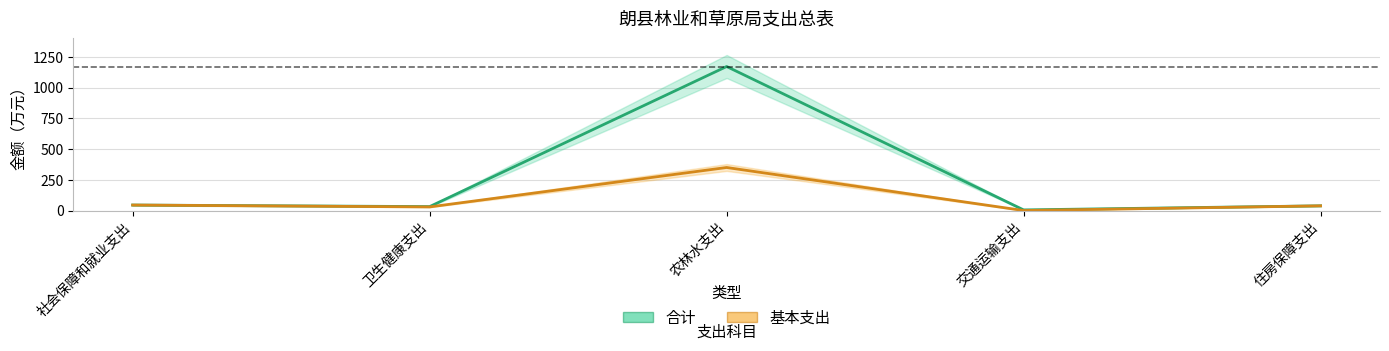

Is it true that 合计 equals 18.4 at 住房保障支出?

False